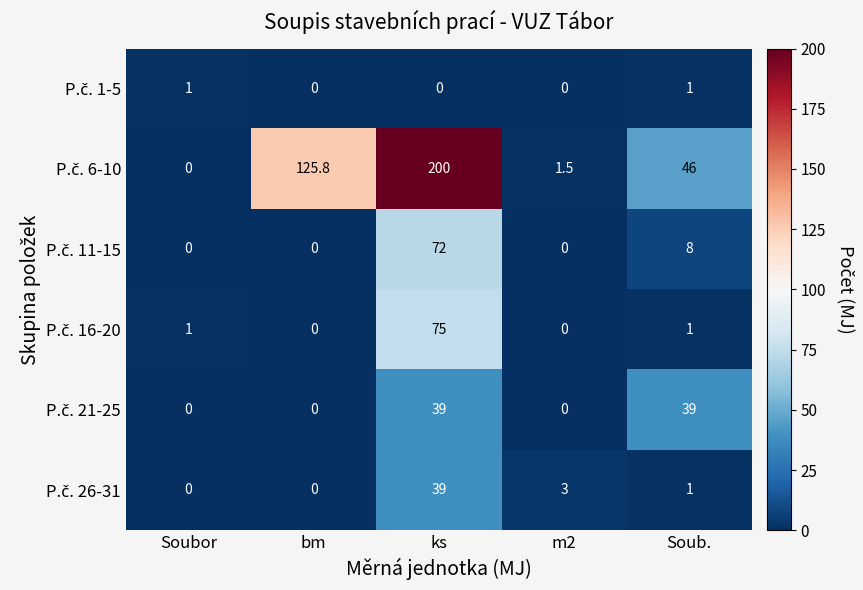

What is the greatest value displayed?

200.0